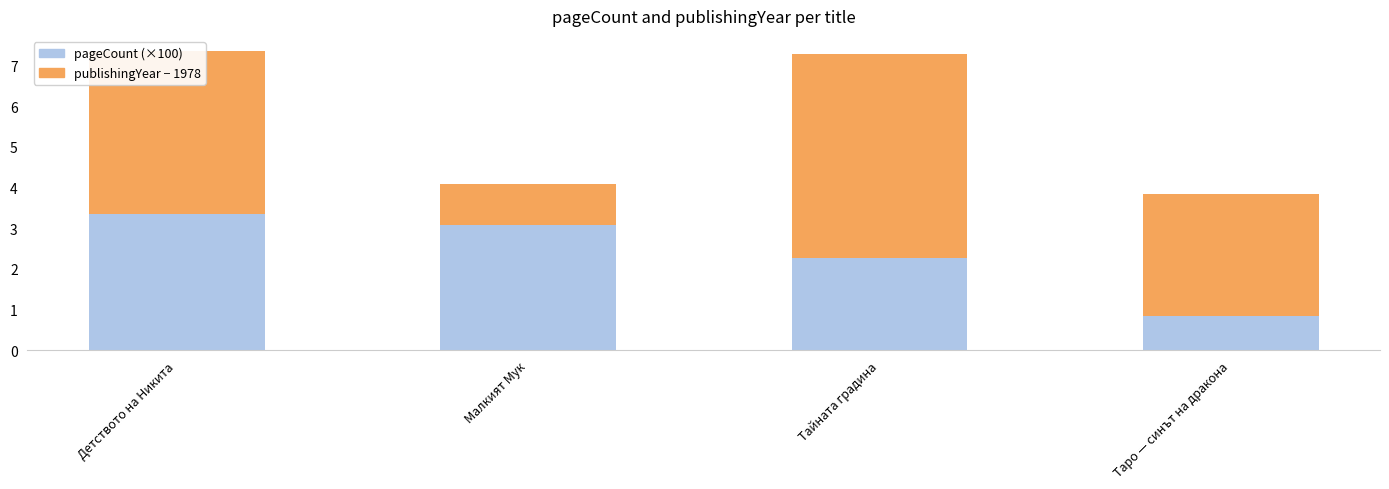

What is the value of the pageCount (×100) bar at the 3rd from the left?

2.3